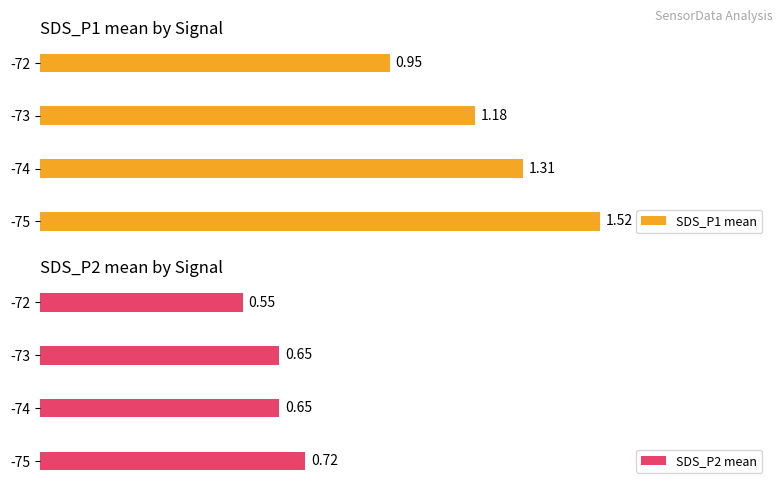

Which series changed the most between -75 and -74?

SDS_P1 mean